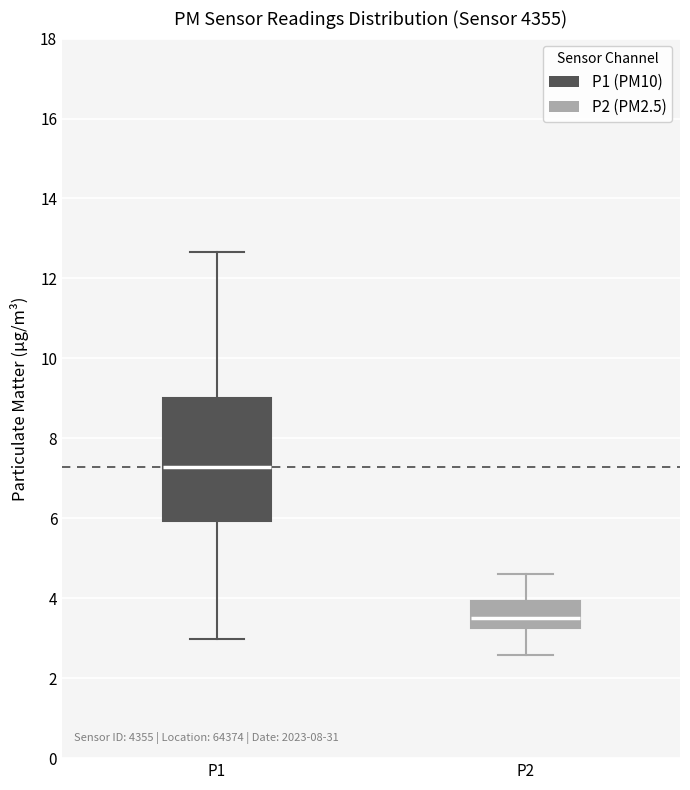

Reading left to right, read every box against the y-axis: the position of its median line, the range the box covers, and the ends of its whiskers. The values are not printed on the chart, so give them approximately, as read against the axis.

P1: median 7.2, box 6.0 to 9.0, whiskers 3.0 to 12.6
P2: median 3.6, box 3.2 to 4.0, whiskers 2.6 to 4.6